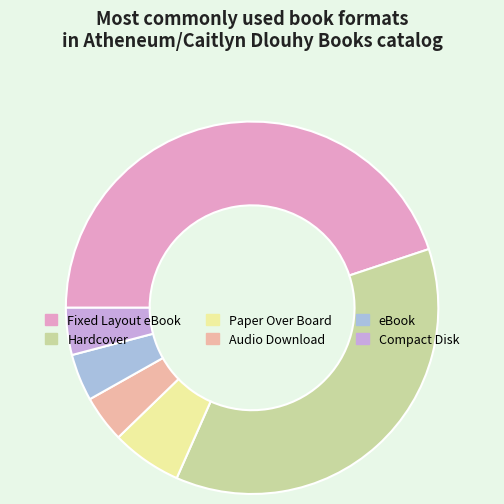

True or false: Paper Over Board accounts for 20% of the total.

False